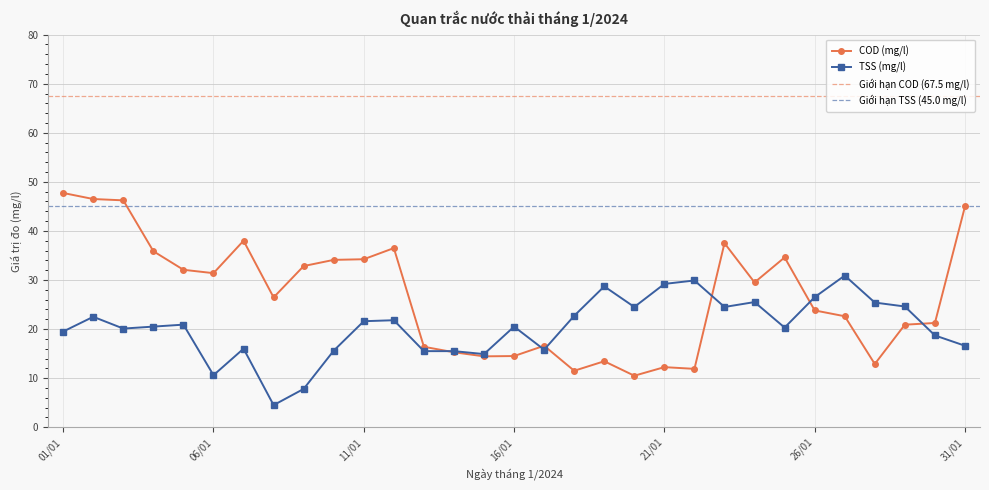

At which label does COD (mg/l) reach its peak?

01/01